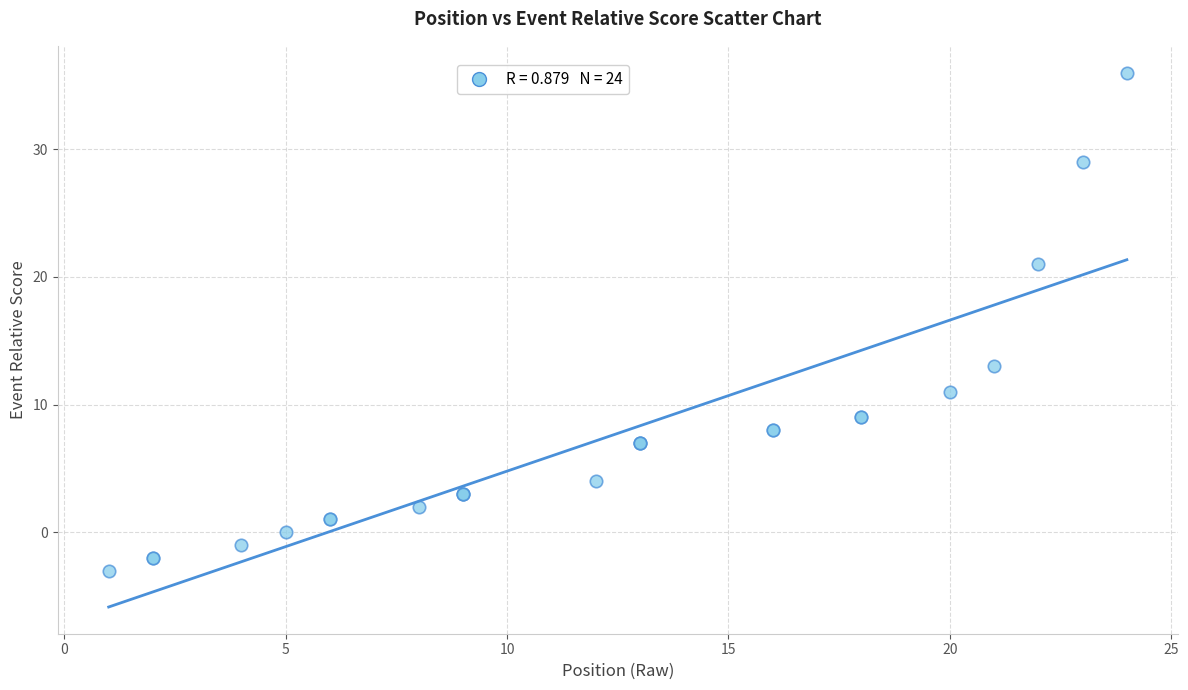

What Y value in the scatter plot is closest to 16?

13